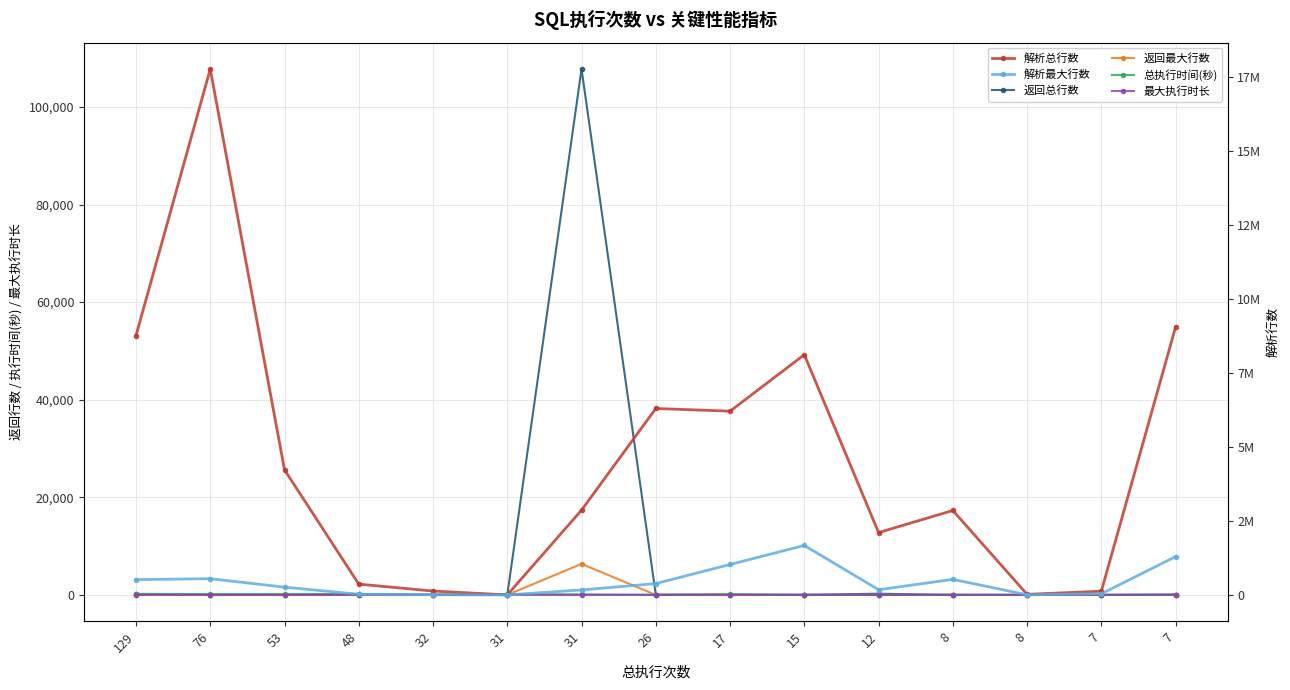

The value of 解析最大行数 at 7 is 63212. True or false?

False